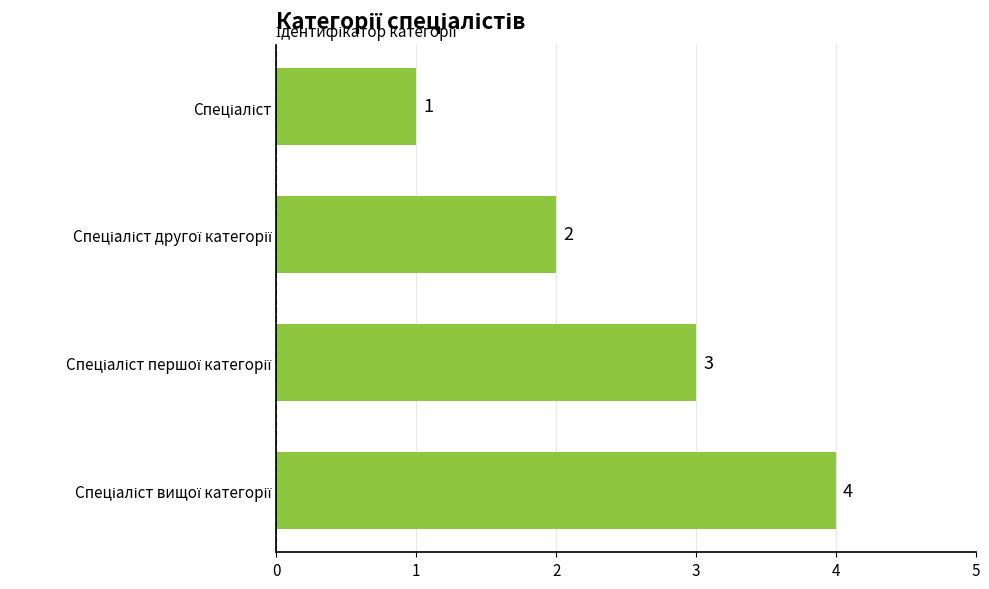

Count the values in the range 2 to 4.

3